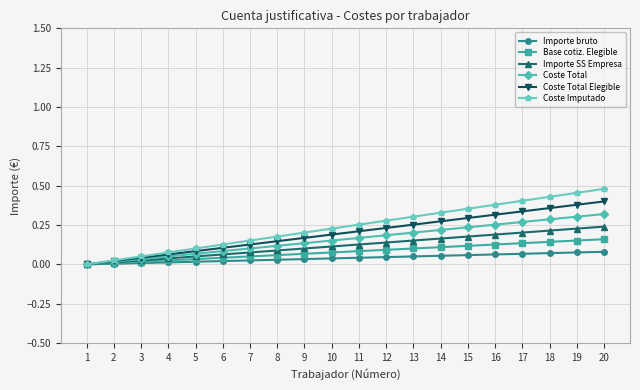

List the labels in order of Coste Imputado value, smallest first.

1, 2, 3, 4, 5, 6, 7, 8, 9, 10, 11, 12, 13, 14, 15, 16, 17, 18, 19, 20